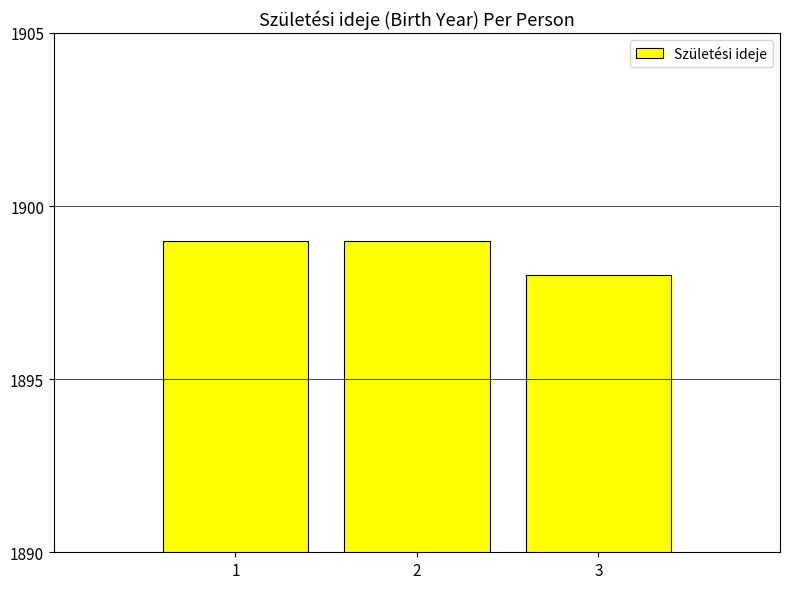

True or false: the data shows 390 at 3.

False